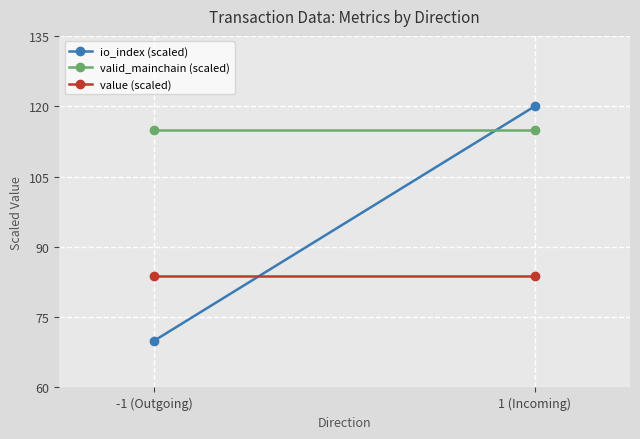

What is the label of the 2nd point from the right?

-1 (Outgoing)